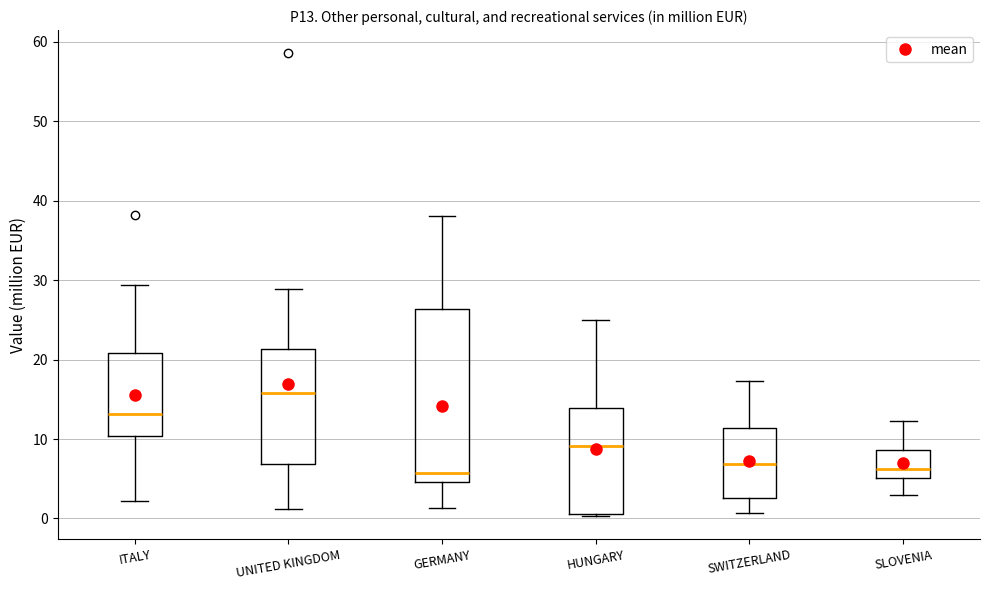

Which box is the tallest, from its lower edge to its upper edge?

GERMANY